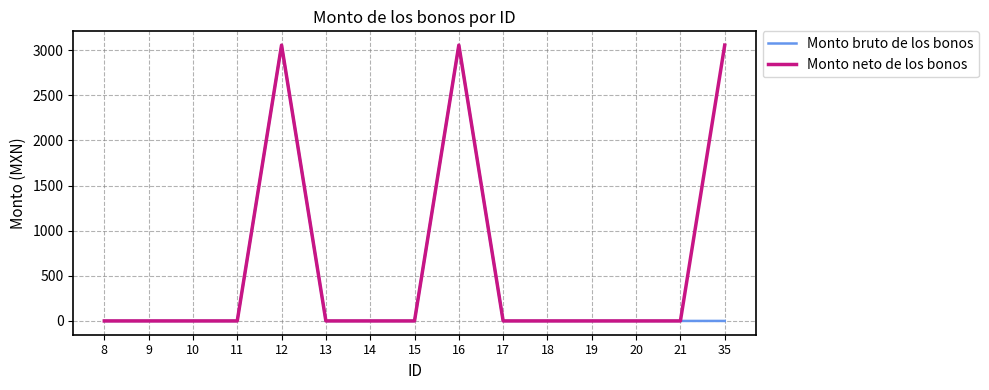

How many values in the Monto neto de los bonos series exceed 0?

3